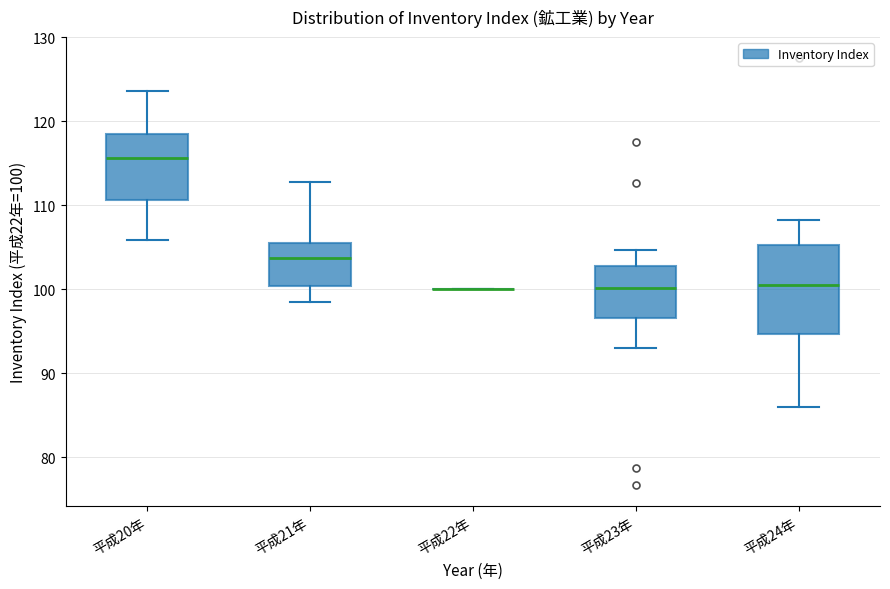

Which box is the tallest, from its lower edge to its upper edge?

平成24年